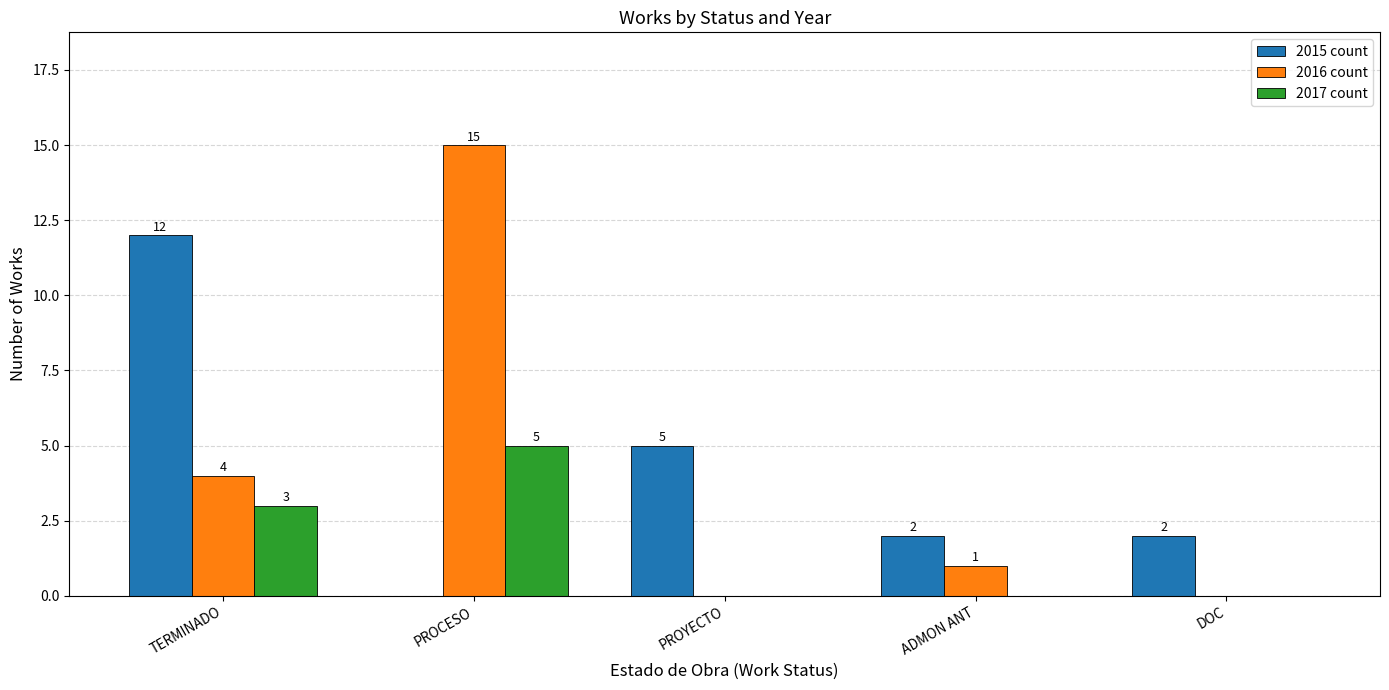

How many distinct data groups are displayed?

3